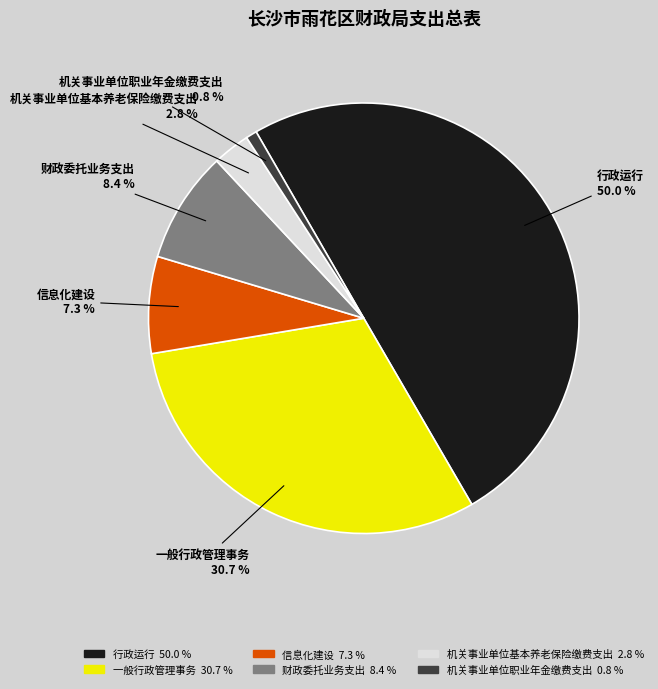

To the nearest percent, what is the difference between the largest and smallest slice percentages?

49%